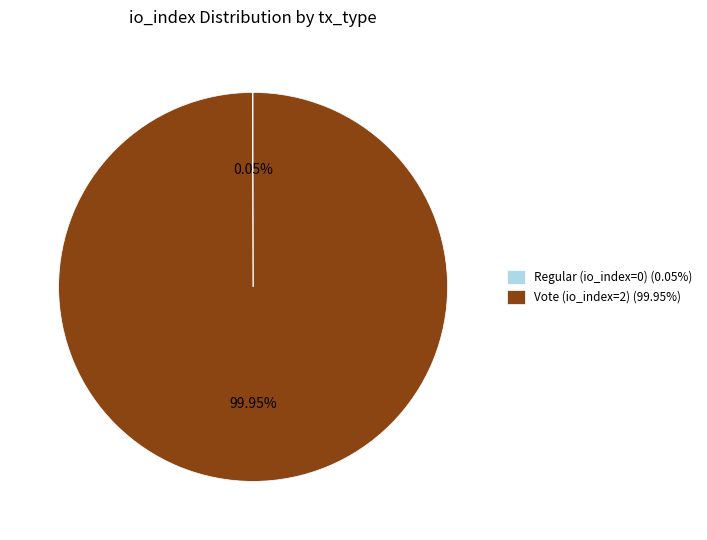

To the nearest percent, what is the difference between the largest and smallest slice percentages?

100%